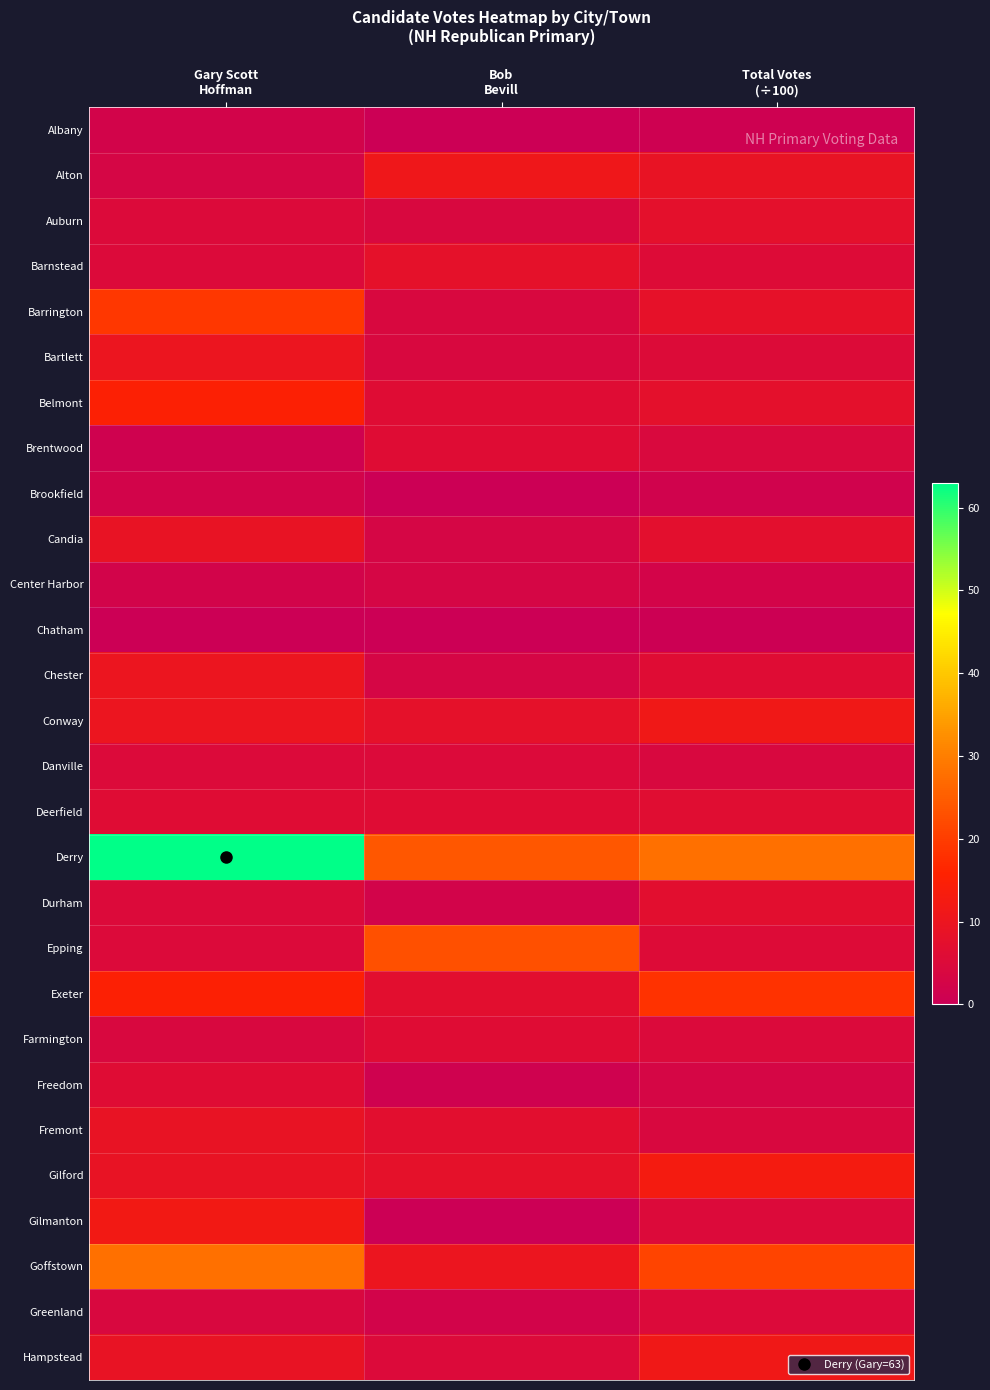

At which category is the sum across all series the highest?

Gary Scott
Hoffman